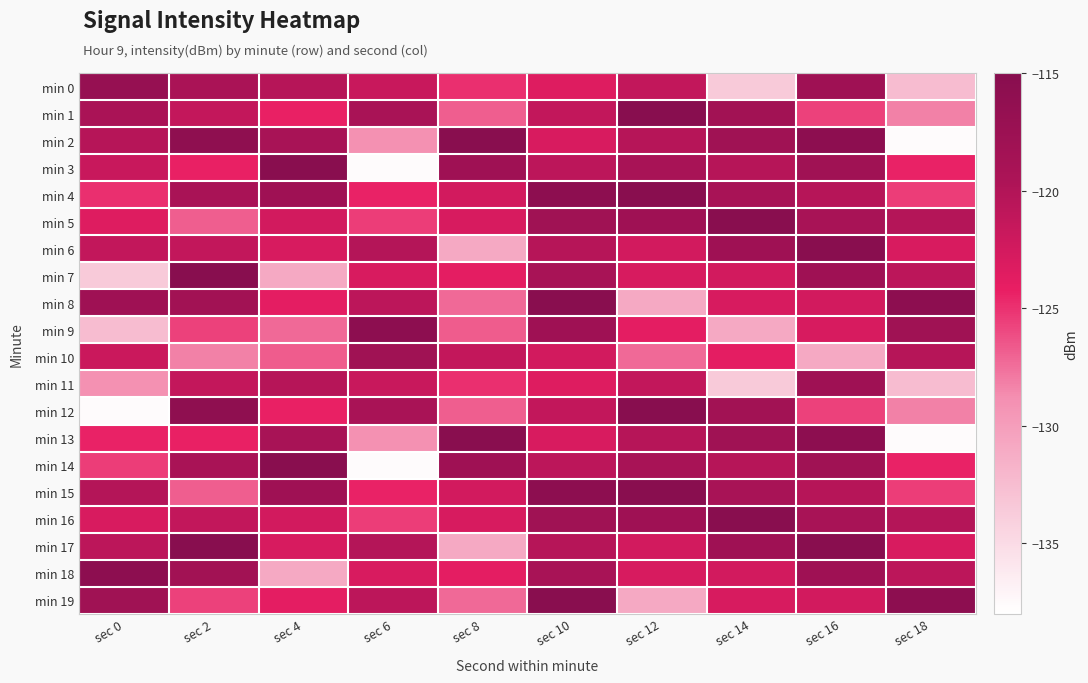

Reading left to right, list all the values displayed in this chart.

min 0: sec 0=-116.9	sec 2=-119.3	sec 4=-120.4	sec 6=-121.7	sec 8=-124.9	sec 10=-123.4	sec 12=-121.3	sec 14=-133.5	sec 16=-117.9	sec 18=-132.4
min 1: sec 0=-119.3	sec 2=-121.3	sec 4=-124.3	sec 6=-119.2	sec 8=-126.8	sec 10=-121.3	sec 12=-115.2	sec 14=-118.3	sec 16=-125.6	sec 18=-128.2
min 2: sec 0=-120.4	sec 2=-115.9	sec 4=-119.1	sec 6=-129.0	sec 8=-115.3	sec 10=-122.9	sec 12=-120.4	sec 14=-118.1	sec 16=-115.8	sec 18=-137.7
min 3: sec 0=-121.7	sec 2=-124.3	sec 4=-115.3	sec 6=-137.7	sec 8=-117.9	sec 10=-120.8	sec 12=-119.1	sec 14=-120.4	sec 16=-118.1	sec 18=-124.4
min 4: sec 0=-124.9	sec 2=-119.2	sec 4=-117.9	sec 6=-124.4	sec 8=-122.5	sec 10=-115.8	sec 12=-115.3	sec 14=-119.1	sec 16=-120.4	sec 18=-125.5
min 5: sec 0=-123.4	sec 2=-126.8	sec 4=-122.5	sec 6=-125.5	sec 8=-122.9	sec 10=-118.1	sec 12=-117.9	sec 14=-115.3	sec 16=-119.1	sec 18=-120.1
min 6: sec 0=-121.3	sec 2=-121.3	sec 4=-122.9	sec 6=-120.1	sec 8=-131.0	sec 10=-120.4	sec 12=-122.5	sec 14=-117.9	sec 16=-115.3	sec 18=-122.9
min 7: sec 0=-133.5	sec 2=-115.2	sec 4=-131.0	sec 6=-122.9	sec 8=-123.9	sec 10=-119.1	sec 12=-122.9	sec 14=-122.5	sec 16=-117.9	sec 18=-120.8
min 8: sec 0=-117.9	sec 2=-118.3	sec 4=-123.9	sec 6=-120.8	sec 8=-127.2	sec 10=-115.3	sec 12=-131.0	sec 14=-122.9	sec 16=-122.5	sec 18=-115.8
min 9: sec 0=-132.4	sec 2=-125.6	sec 4=-127.2	sec 6=-115.8	sec 8=-126.7	sec 10=-117.9	sec 12=-123.9	sec 14=-131.0	sec 16=-122.9	sec 18=-118.1
min 10: sec 0=-121.9	sec 2=-128.2	sec 4=-126.7	sec 6=-118.1	sec 8=-121.3	sec 10=-122.5	sec 12=-127.2	sec 14=-123.9	sec 16=-131.0	sec 18=-120.4
min 11: sec 0=-129.0	sec 2=-121.3	sec 4=-120.4	sec 6=-121.7	sec 8=-124.9	sec 10=-123.4	sec 12=-121.3	sec 14=-133.5	sec 16=-117.9	sec 18=-132.4
min 12: sec 0=-137.7	sec 2=-115.9	sec 4=-124.3	sec 6=-119.2	sec 8=-126.8	sec 10=-121.3	sec 12=-115.2	sec 14=-118.3	sec 16=-125.6	sec 18=-128.2
min 13: sec 0=-124.4	sec 2=-124.3	sec 4=-119.1	sec 6=-129.0	sec 8=-115.3	sec 10=-122.9	sec 12=-120.4	sec 14=-118.1	sec 16=-115.8	sec 18=-137.7
min 14: sec 0=-125.5	sec 2=-119.2	sec 4=-115.3	sec 6=-137.7	sec 8=-117.9	sec 10=-120.8	sec 12=-119.1	sec 14=-120.4	sec 16=-118.1	sec 18=-124.4
min 15: sec 0=-120.1	sec 2=-126.8	sec 4=-117.9	sec 6=-124.4	sec 8=-122.5	sec 10=-115.8	sec 12=-115.3	sec 14=-119.1	sec 16=-120.4	sec 18=-125.5
min 16: sec 0=-122.9	sec 2=-121.3	sec 4=-122.5	sec 6=-125.5	sec 8=-122.9	sec 10=-118.1	sec 12=-117.9	sec 14=-115.3	sec 16=-119.1	sec 18=-120.1
min 17: sec 0=-120.8	sec 2=-115.2	sec 4=-122.9	sec 6=-120.1	sec 8=-131.0	sec 10=-120.4	sec 12=-122.5	sec 14=-117.9	sec 16=-115.3	sec 18=-122.9
min 18: sec 0=-115.8	sec 2=-118.3	sec 4=-131.0	sec 6=-122.9	sec 8=-123.9	sec 10=-119.1	sec 12=-122.9	sec 14=-122.5	sec 16=-117.9	sec 18=-120.8
min 19: sec 0=-118.1	sec 2=-125.6	sec 4=-123.9	sec 6=-120.8	sec 8=-127.2	sec 10=-115.3	sec 12=-131.0	sec 14=-122.9	sec 16=-122.5	sec 18=-115.8